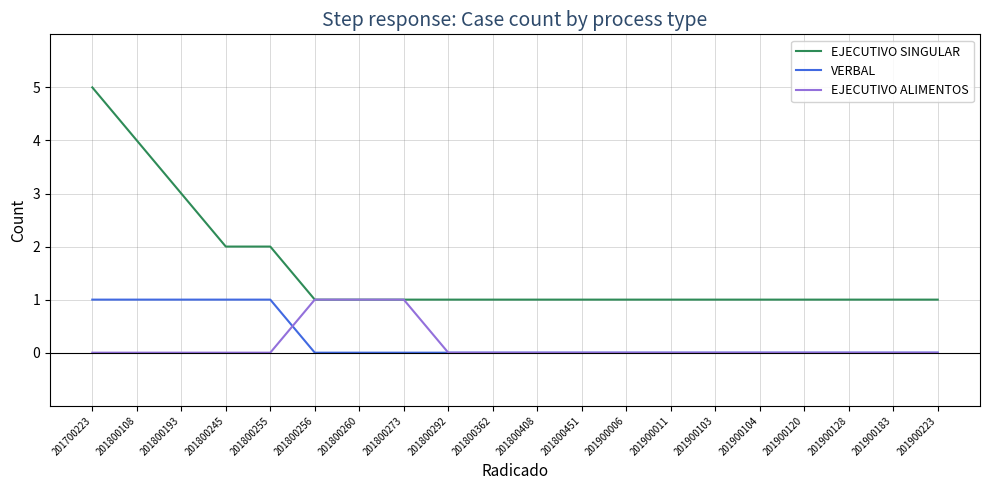

Which series has the widest spread of values?

EJECUTIVO SINGULAR